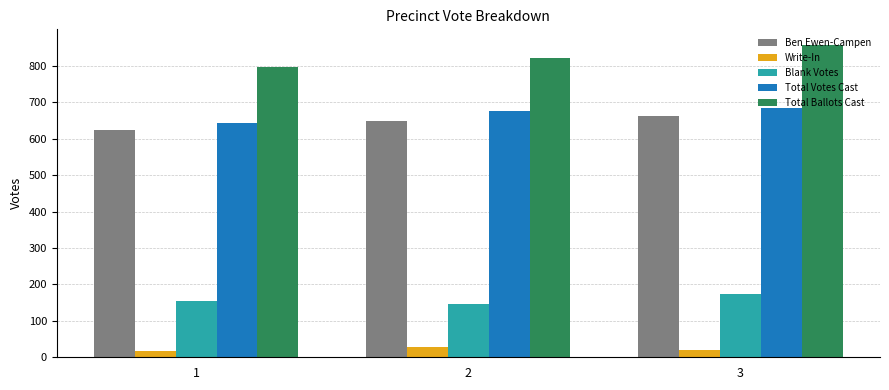

Are the bars grouped side by side (vs. stacked)?

Yes